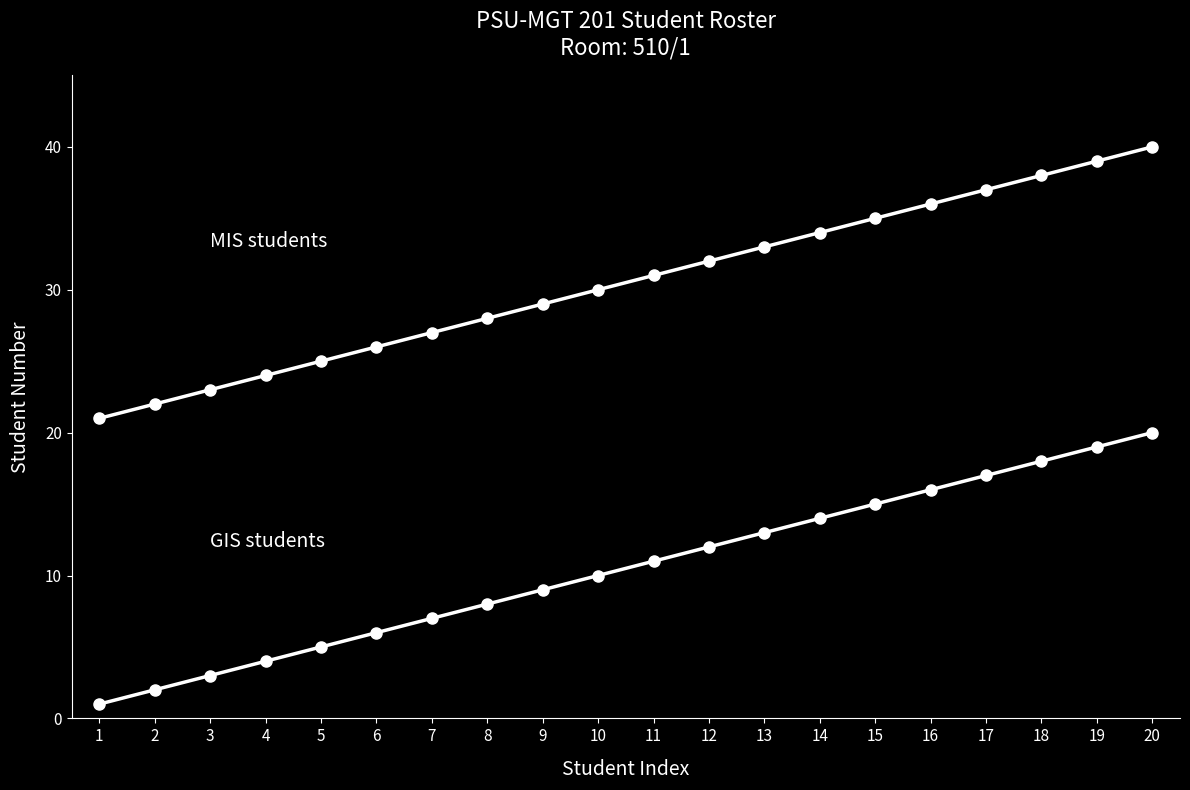

Which has a higher value, 9 or 2?

9